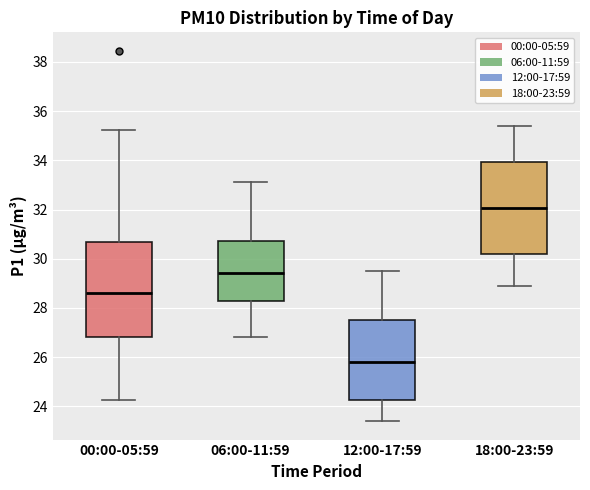

Reading left to right, transcribe this box plot: for each box, give where its median line is, the range the box spans, and where its two whiskers end, as read against the y-axis. The values are not printed on the chart, so give them approximately, as read against the axis.

00:00-05:59: median 28.6, box 26.8 to 30.6, whiskers 24.2 to 35.2
06:00-11:59: median 29.4, box 28.2 to 30.8, whiskers 26.8 to 33.2
12:00-17:59: median 25.8, box 24.2 to 27.6, whiskers 23.4 to 29.6
18:00-23:59: median 32.0, box 30.2 to 34.0, whiskers 29.0 to 35.4